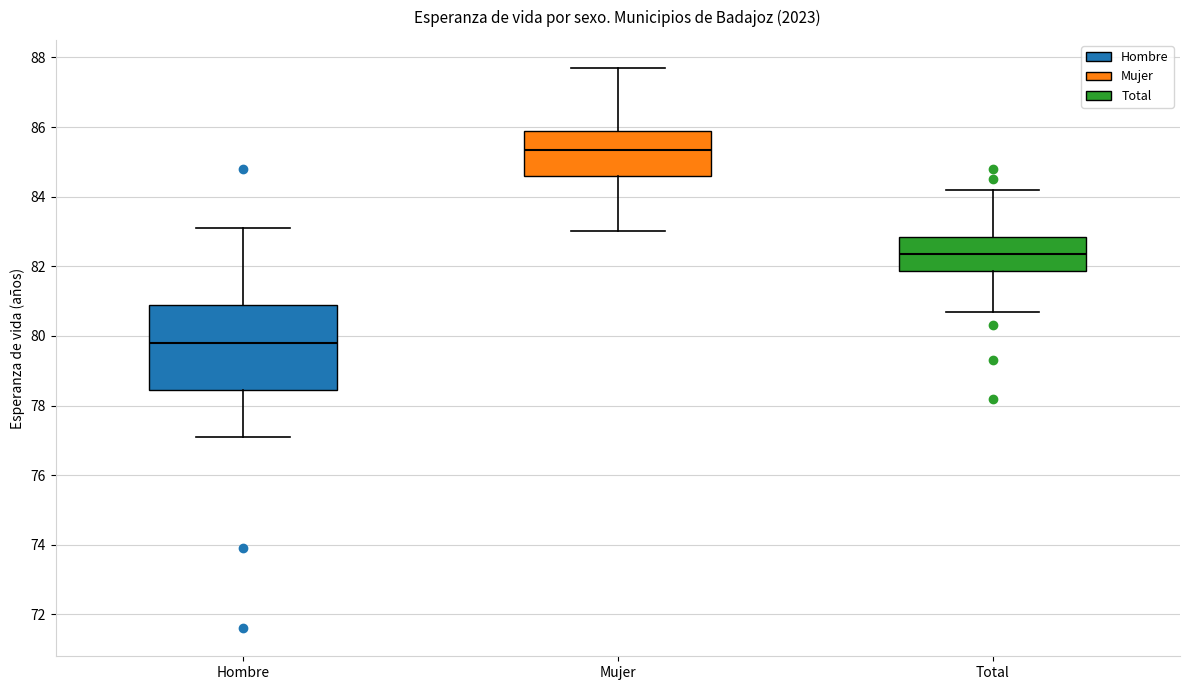

Which box has the lowest median line?

Hombre